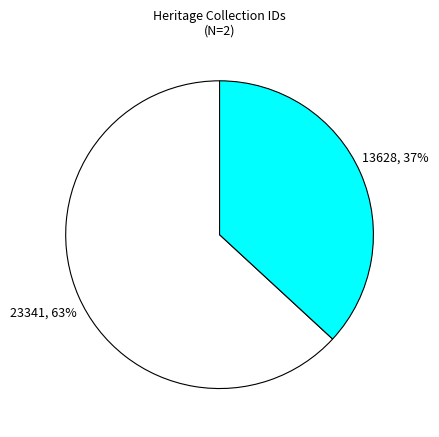

To the nearest percent, what is the difference between the largest and smallest slice percentages?

26%